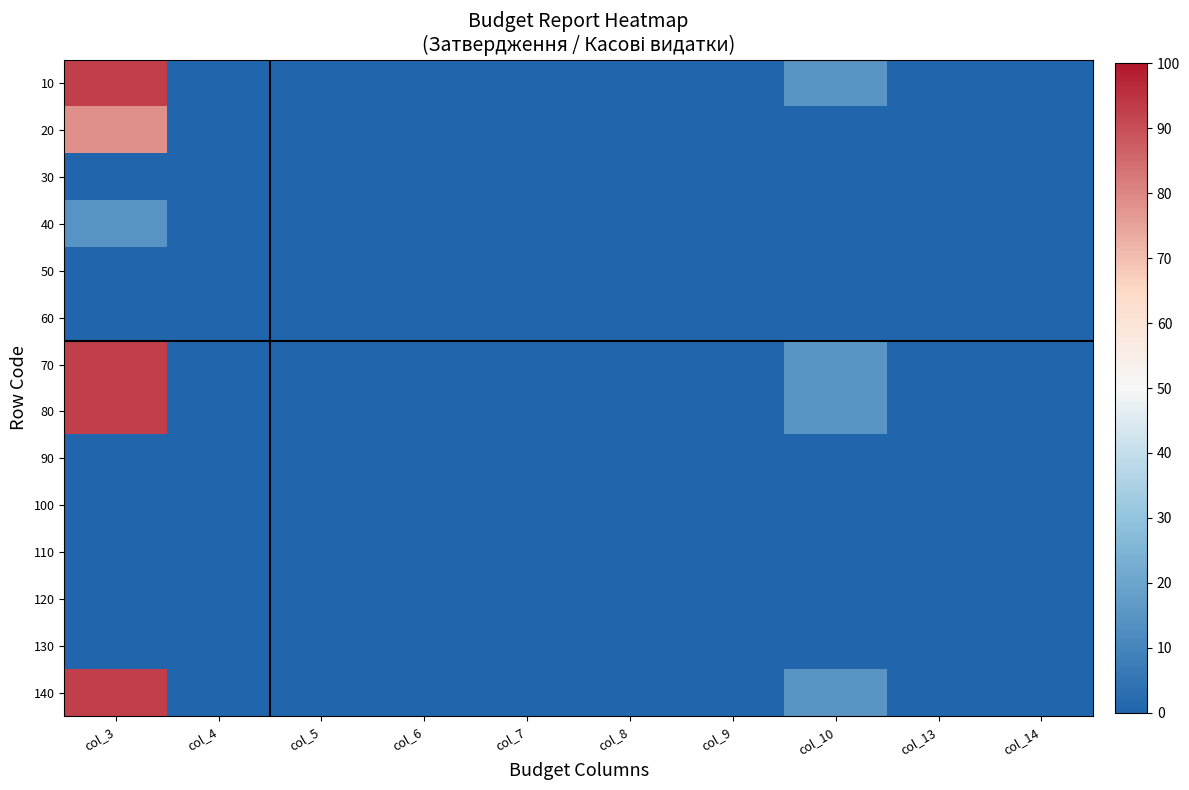

List the series in order of their peak value, highest first.

10, 70, 80, 140, 20, 40, 30, 50, 60, 90, 100, 110, 120, 130